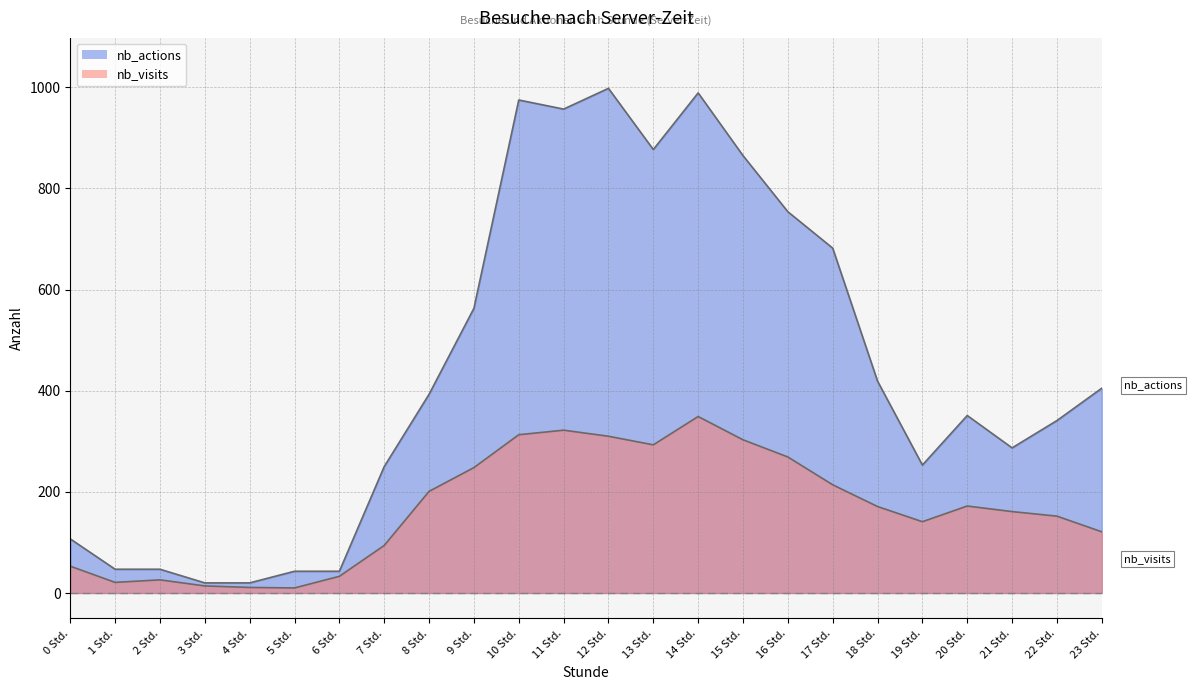

At 15 Std., list the series in order from largest to smallest.

nb_actions, nb_visits